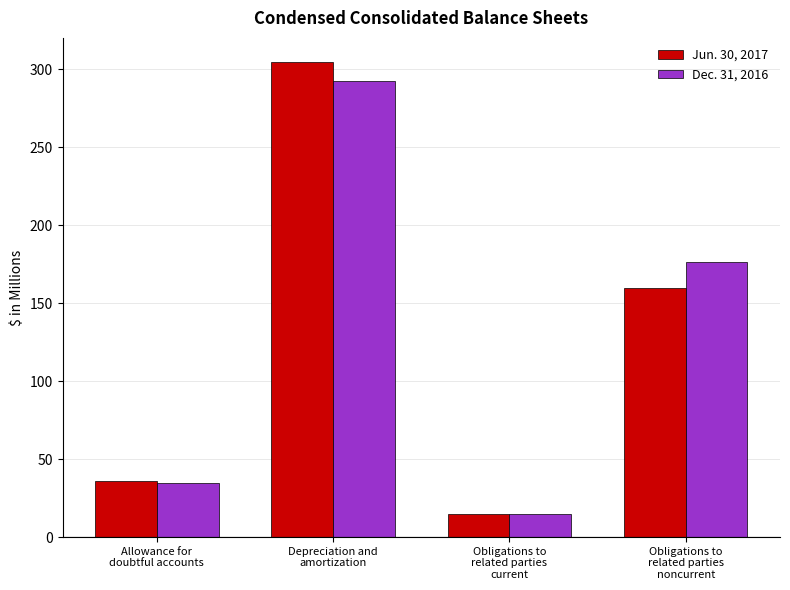

Which series has the largest range (max minus min)?

Jun. 30, 2017